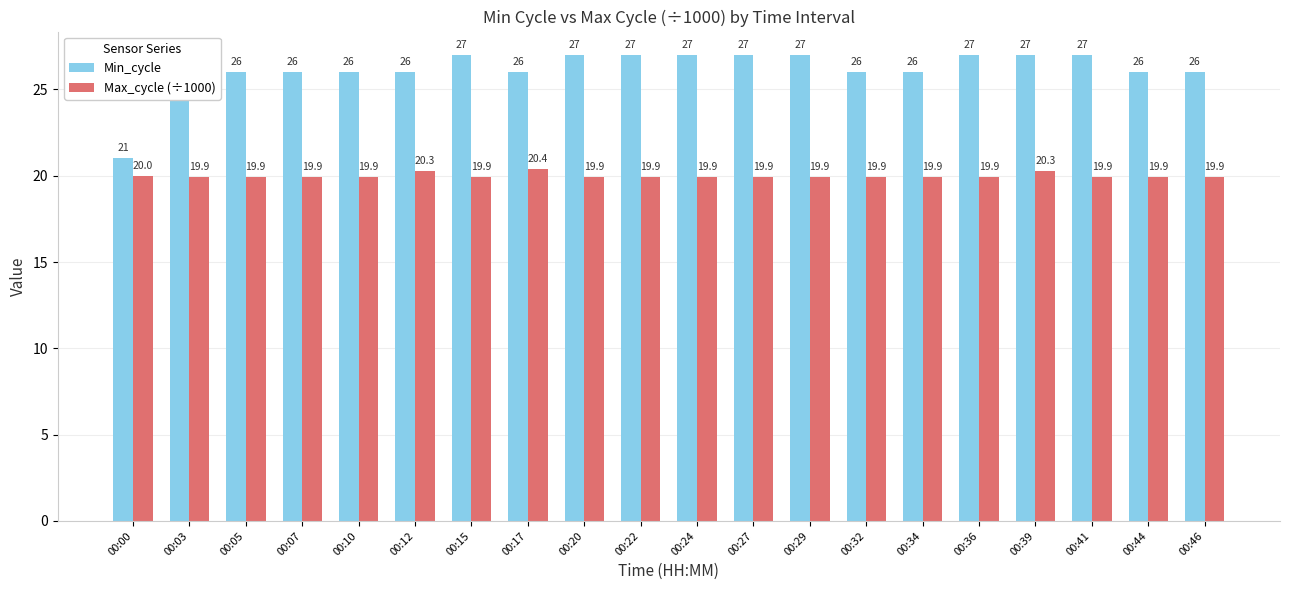

Which series has the largest total across all categories?

Min_cycle